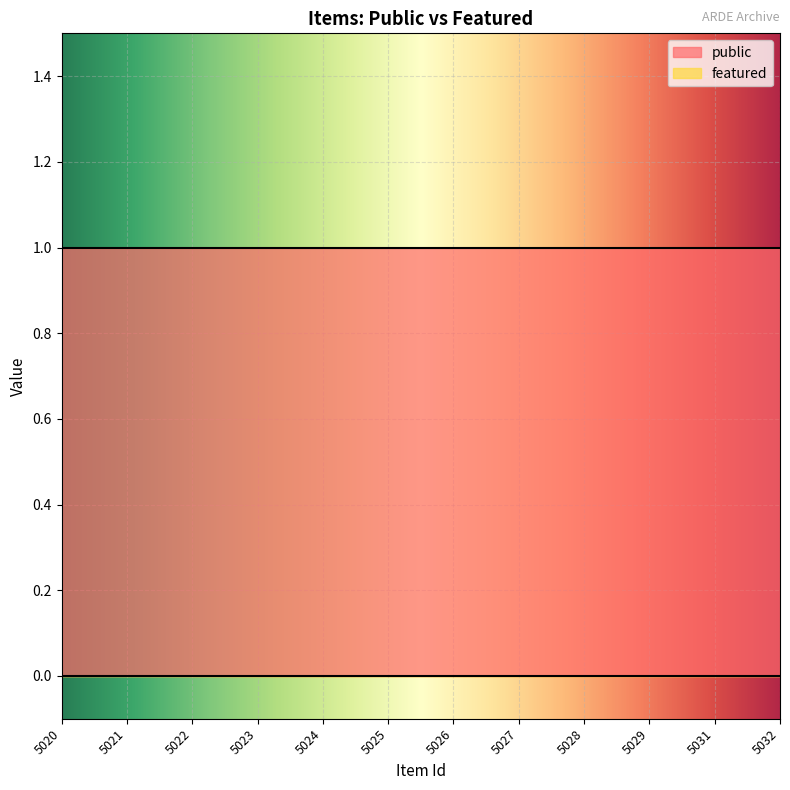

Is this an area chart (filled region under the line)?

No